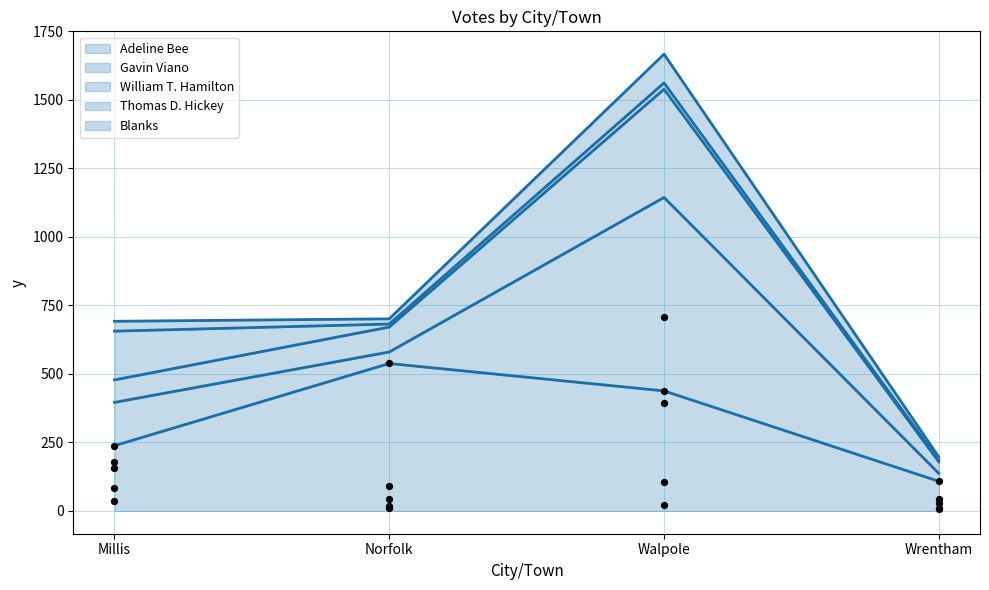

Is the value of Blanks at Norfolk greater than the value of Gavin Viano at Walpole?

No